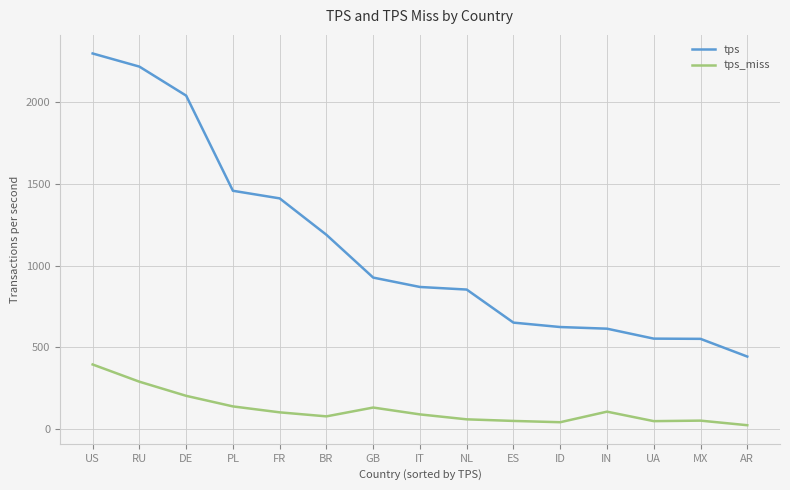

At BR, list the series in order from smallest to largest.

tps_miss, tps